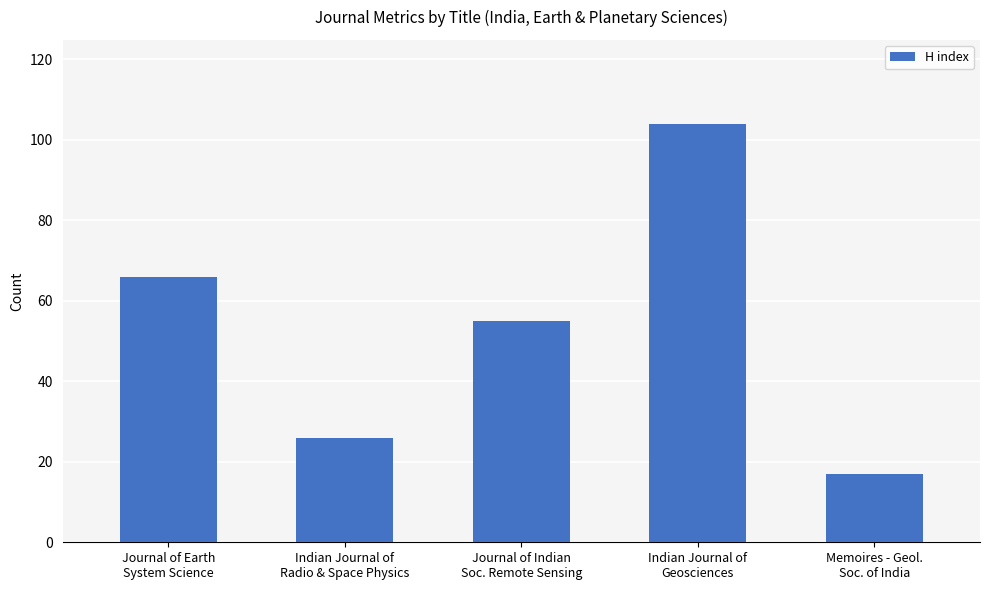

Rank the categories by value from lowest to highest.

Memoires - Geol.
Soc. of India, Indian Journal of
Radio & Space Physics, Journal of Indian
Soc. Remote Sensing, Journal of Earth
System Science, Indian Journal of
Geosciences